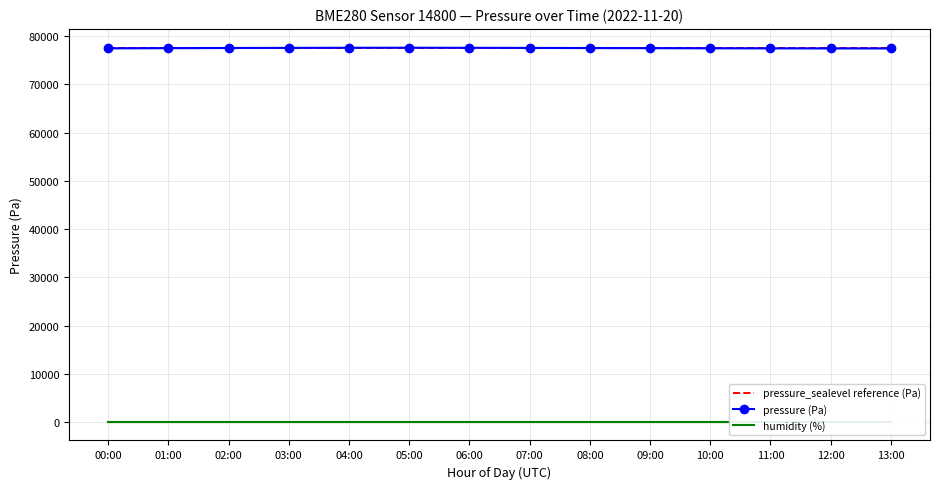

What is the label of the 9th point from the left?

08:00